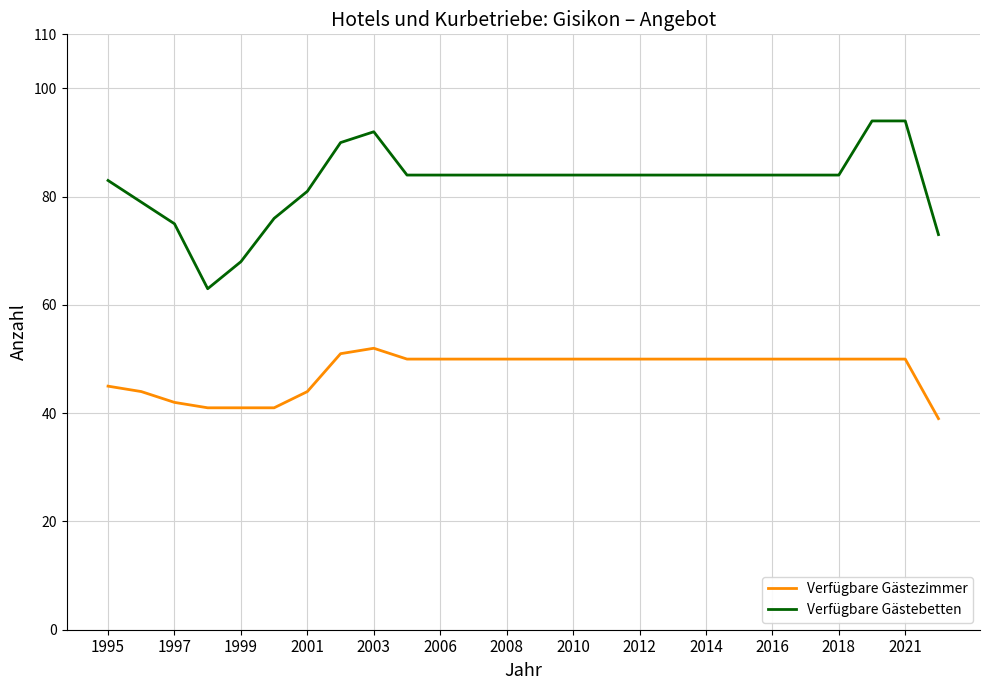

Rank the series by their average value, from lowest to highest.

Verfügbare Gästezimmer, Verfügbare Gästebetten